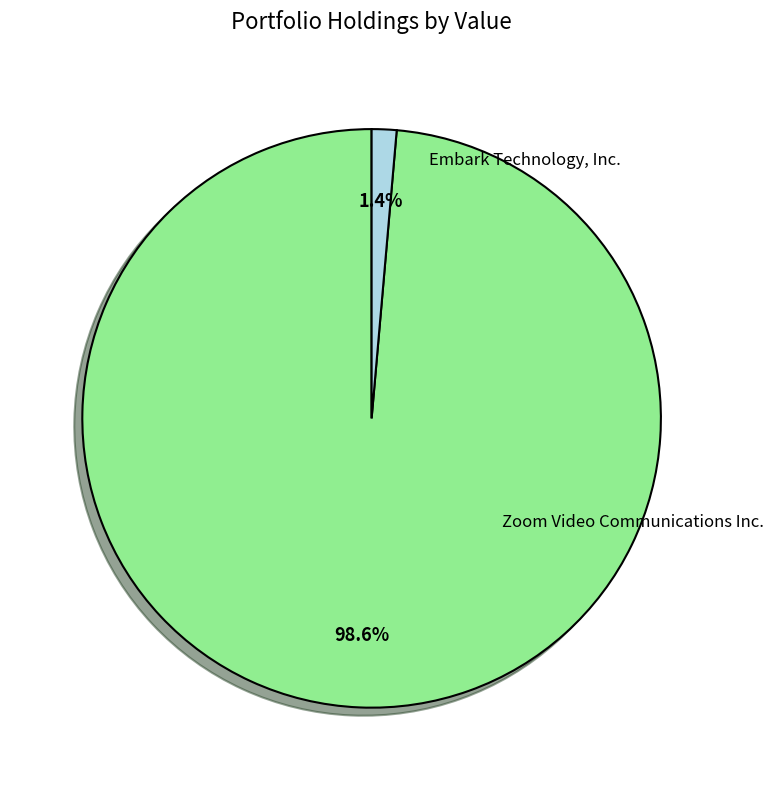

Is there a majority slice in this chart?

Yes